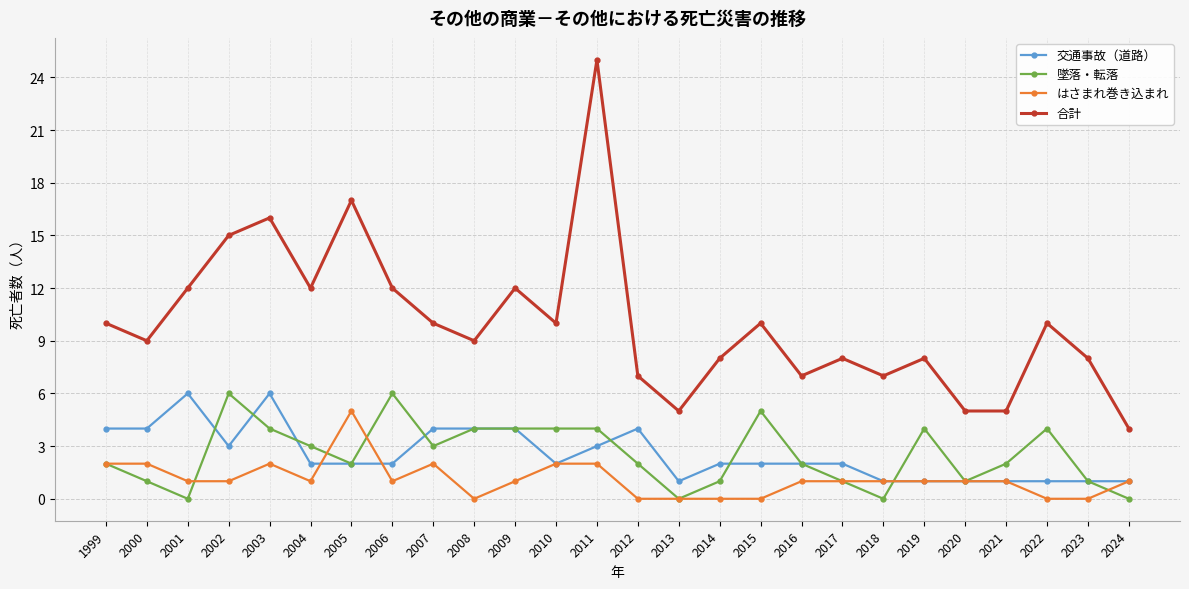

What is the value of the 墜落・転落 point at the 10th from the left?

4